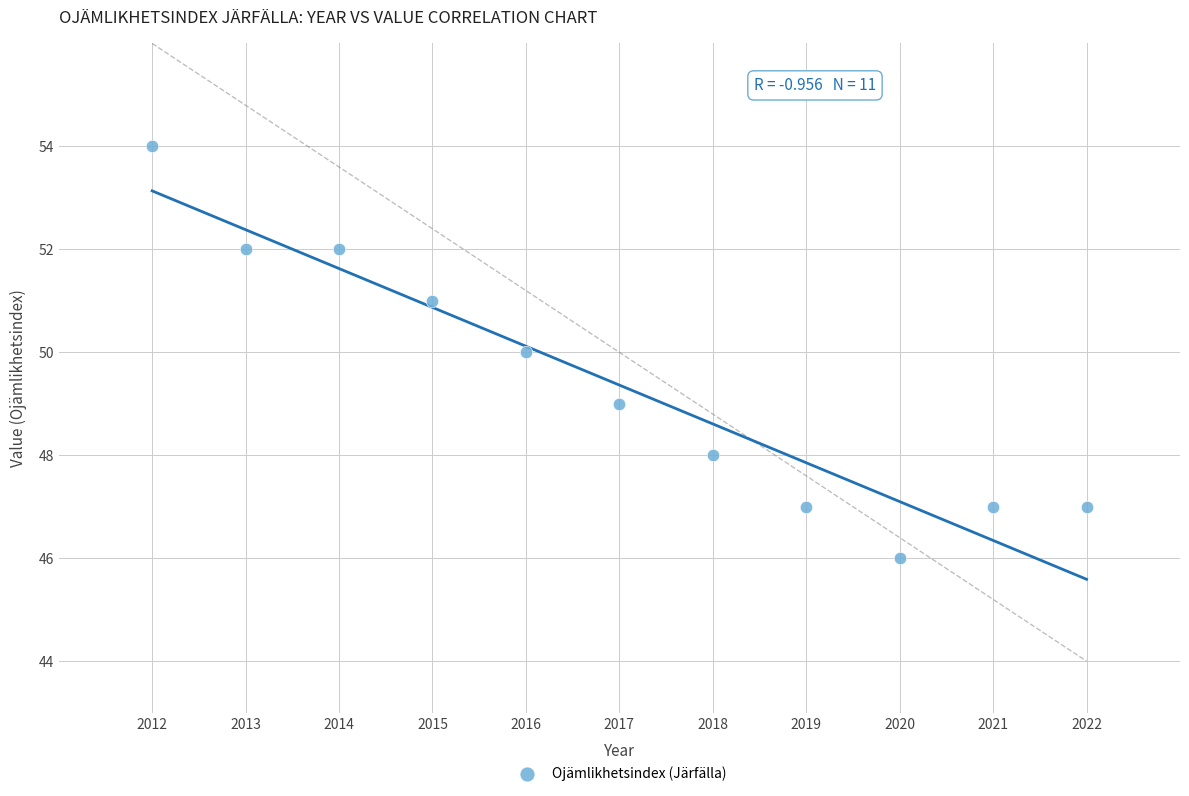

What is the average Y value?

49